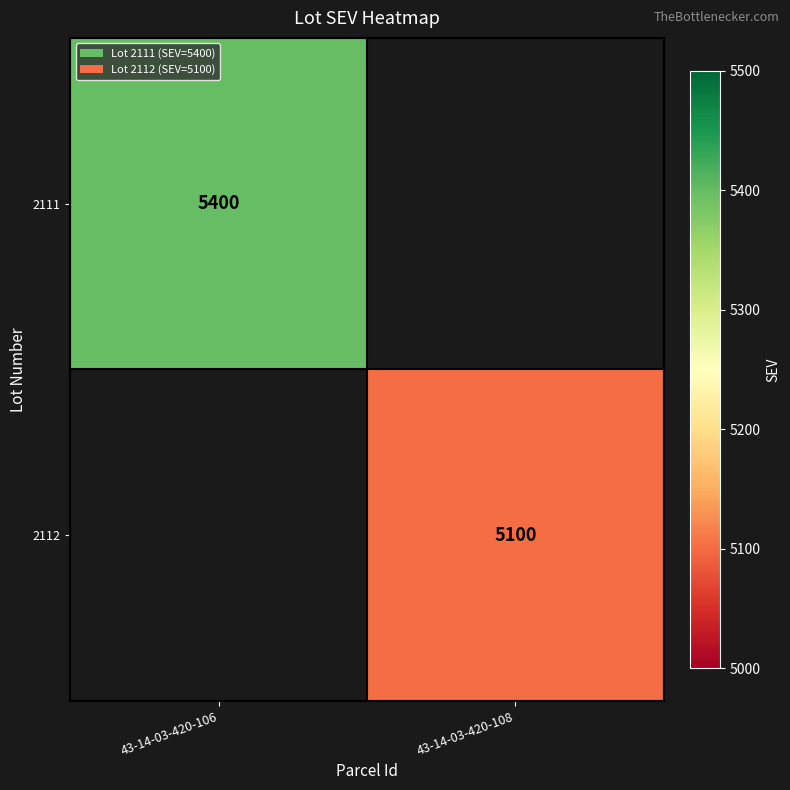

How many distinct data groups are displayed?

2